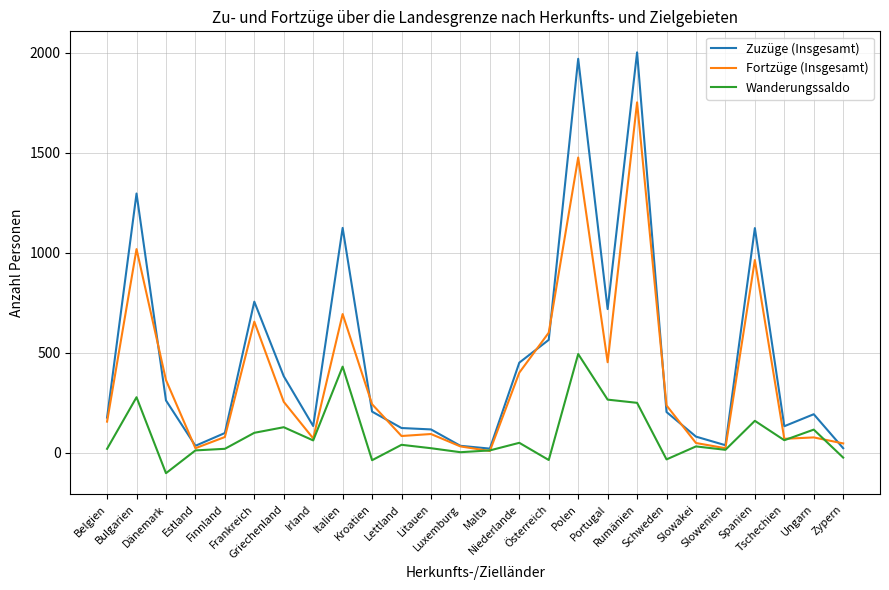

What is the greatest value displayed?

2003